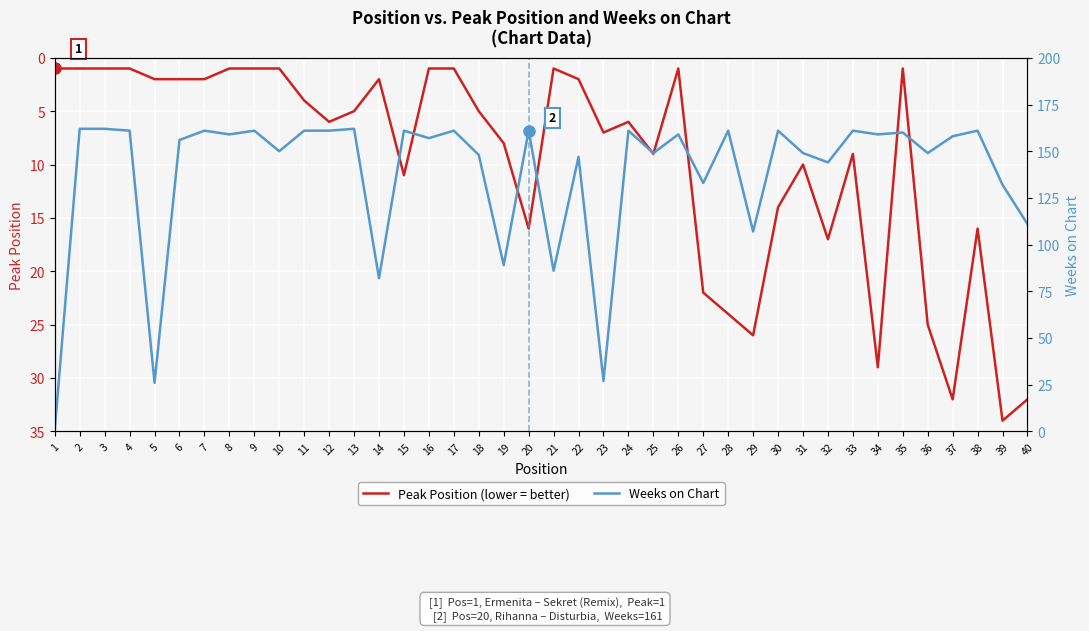

What are all the series names shown in the legend?

Peak Position (lower = better), Weeks on Chart